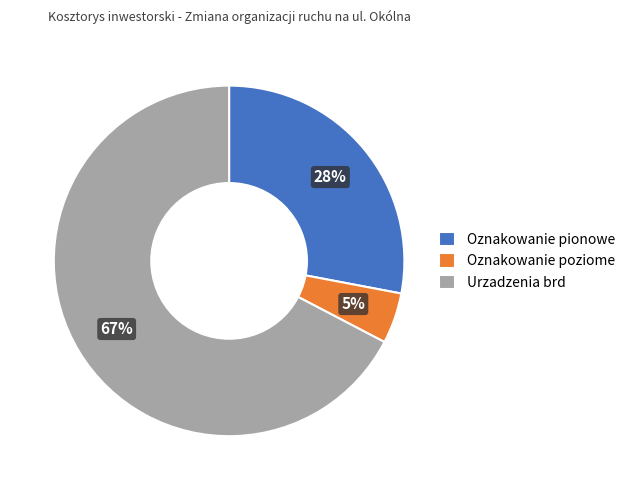

To the nearest percent, what portion does Urzadzenia brd represent?

67%